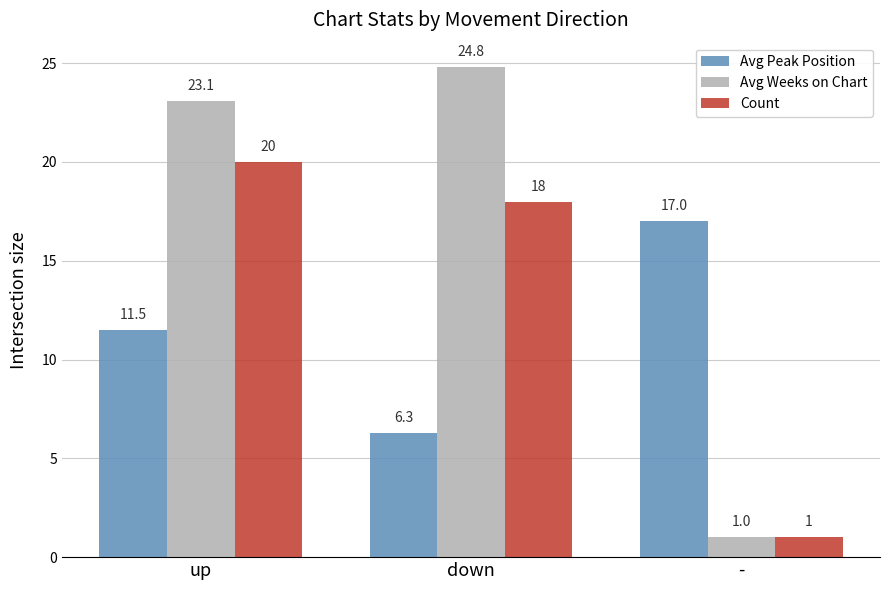

True or false: Avg Peak Position has a value of 1.8 at down.

False